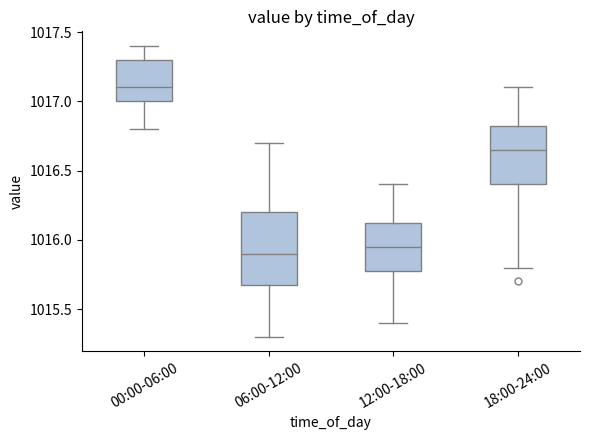

Which box's median line is the highest?

00:00-06:00